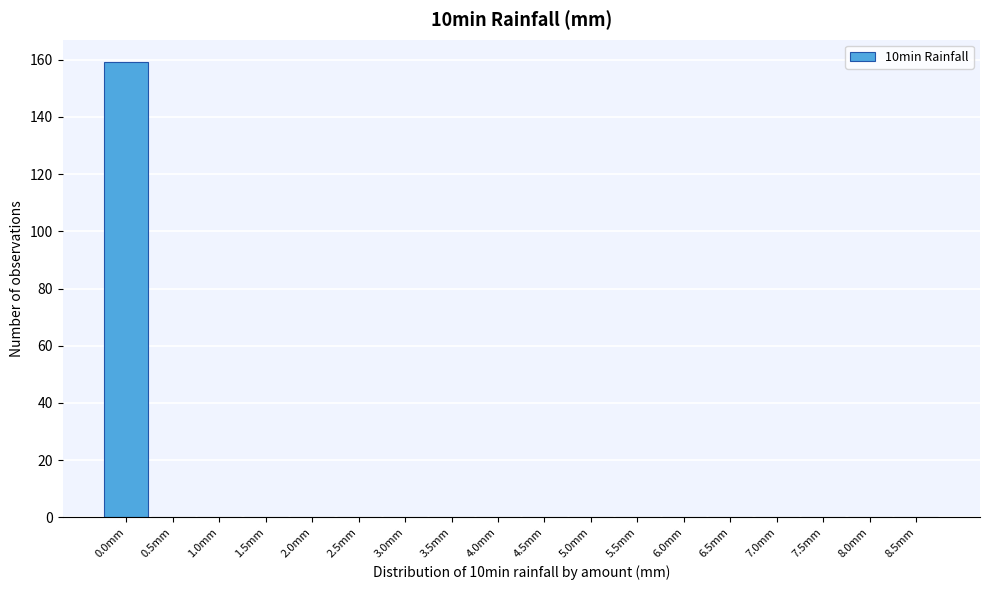

Reading right to left, what are all the values shown in this chart?

8.5mm=0	8.0mm=0	7.5mm=0	7.0mm=0	6.5mm=0	6.0mm=0	5.5mm=0	5.0mm=0	4.5mm=0	4.0mm=0	3.5mm=0	3.0mm=0	2.5mm=0	2.0mm=0	1.5mm=0	1.0mm=0	0.5mm=0	0.0mm=159